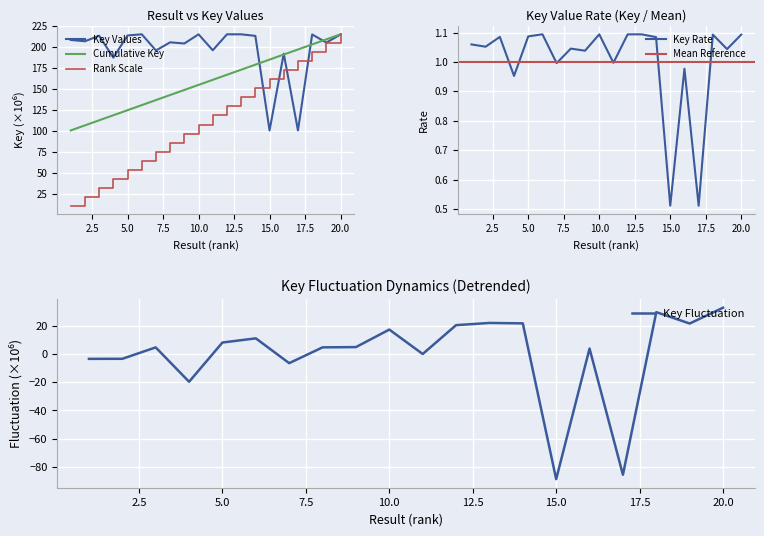

True or false: Key and Result cross at least once.

False